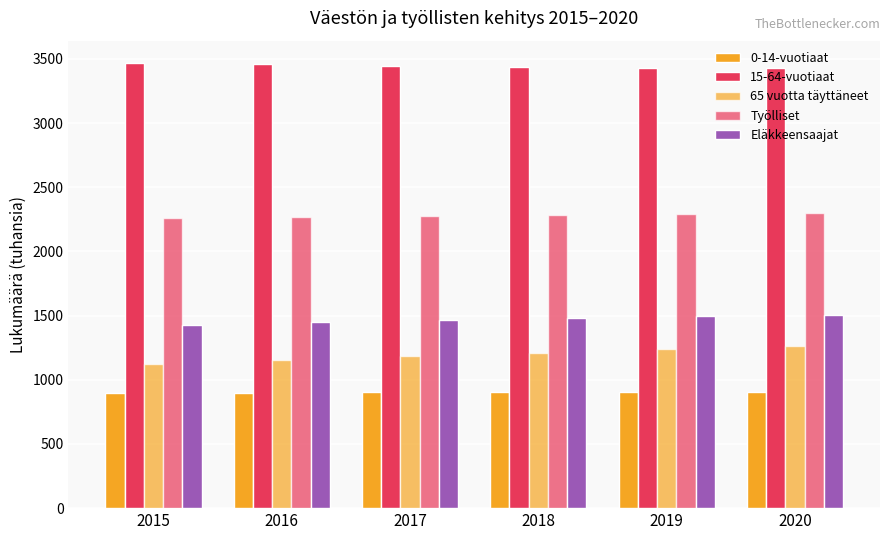

How many data points in 15-64-vuotiaat are above 3447?

3